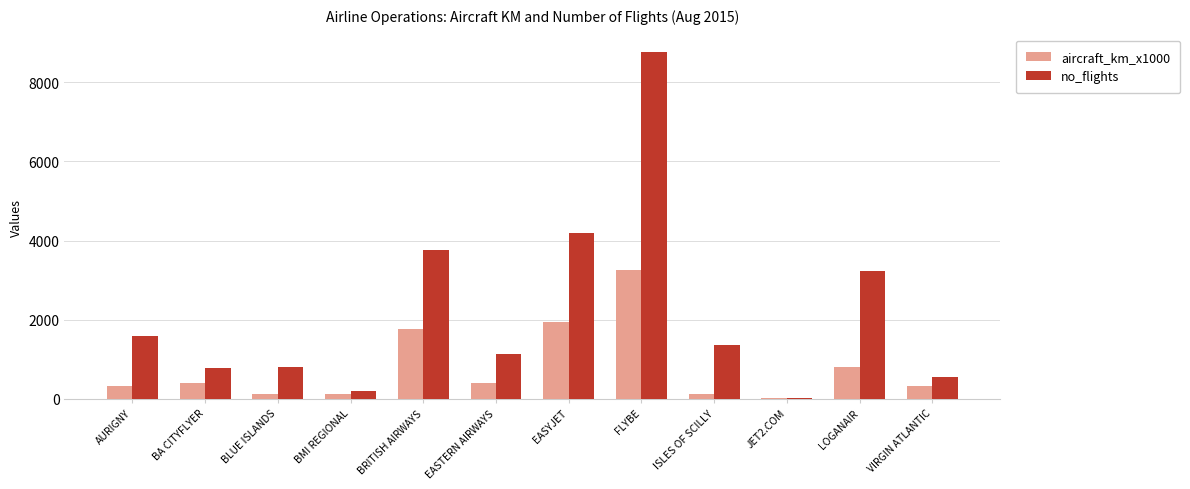

The no_flights series shows 677 at EASTERN AIRWAYS. True or false?

False